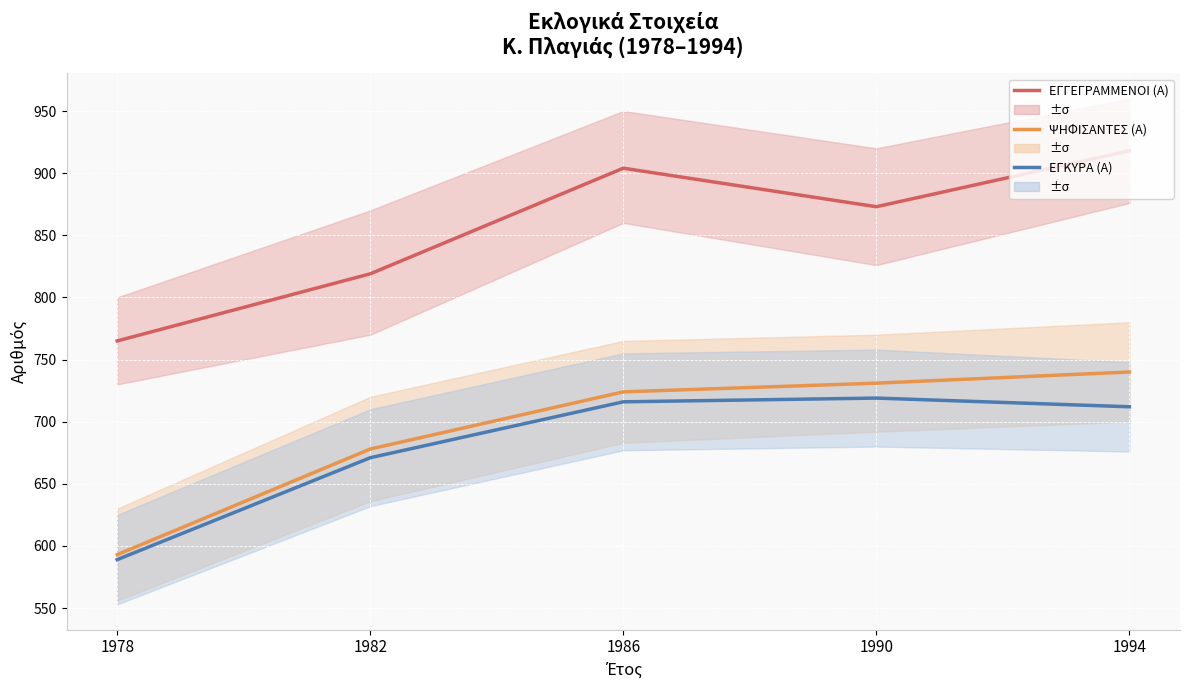

True or false: ΨΗΦΙΣΑΝΤΕΣ (Α) and ΕΓΚΥΡΑ (Α) intersect in this chart.

False